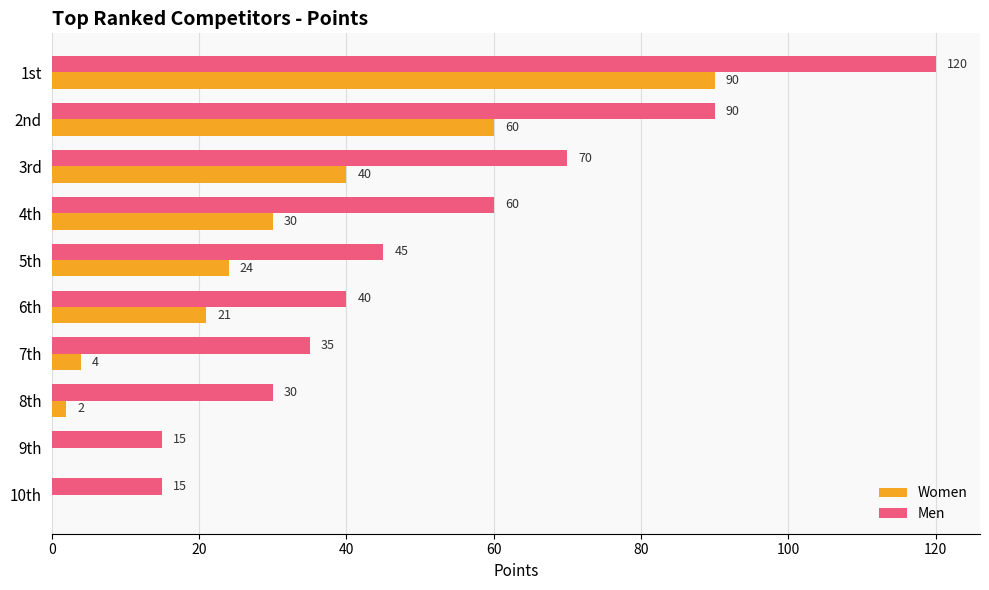

Which series has the largest total across all categories?

Men